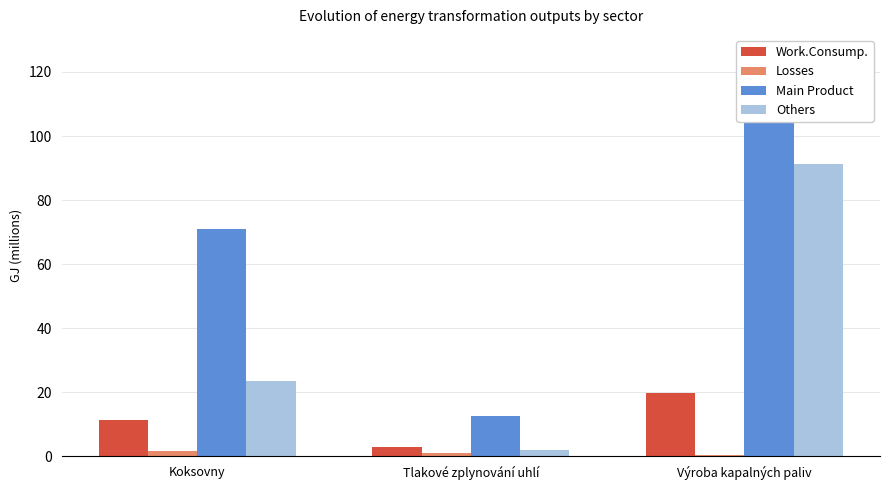

Which has a higher value, Výroba kapalných paliv or Tlakové zplynování uhlí?

Výroba kapalných paliv